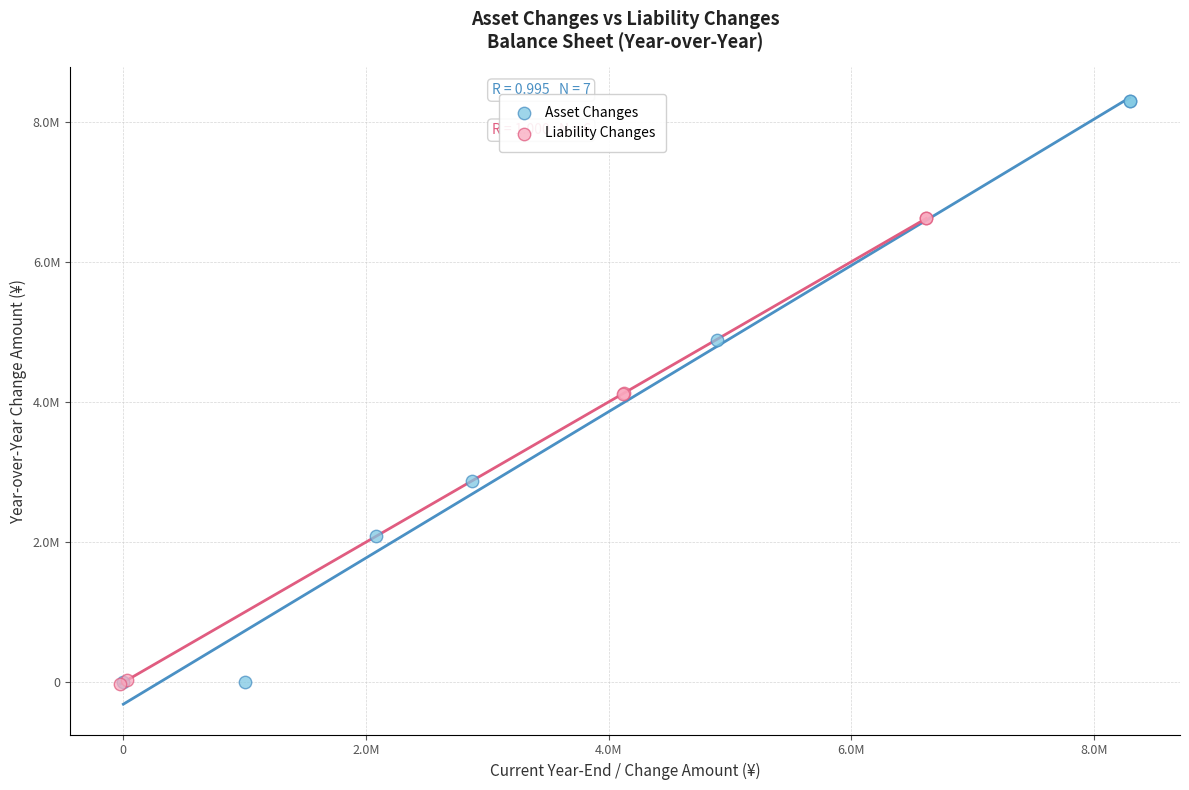

Which series has the largest Y range (max minus min)?

Asset Changes